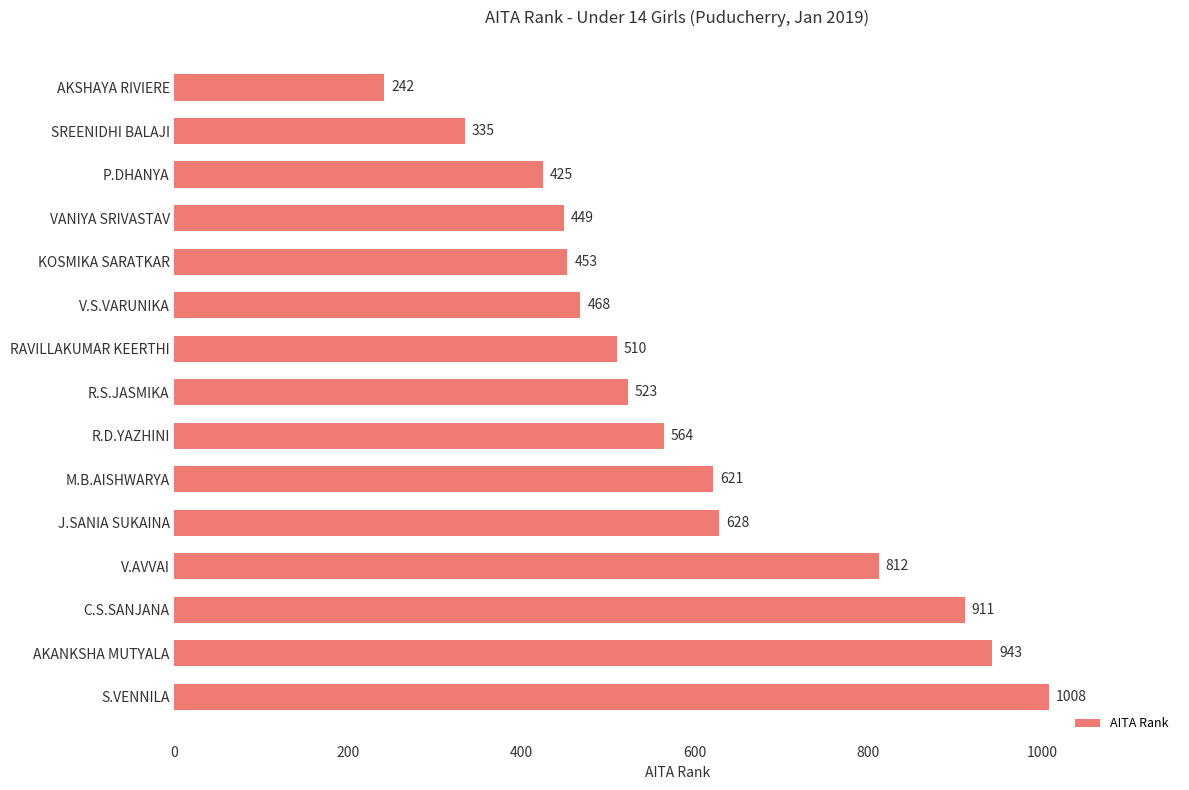

What is the difference between the maximum and minimum values?

766